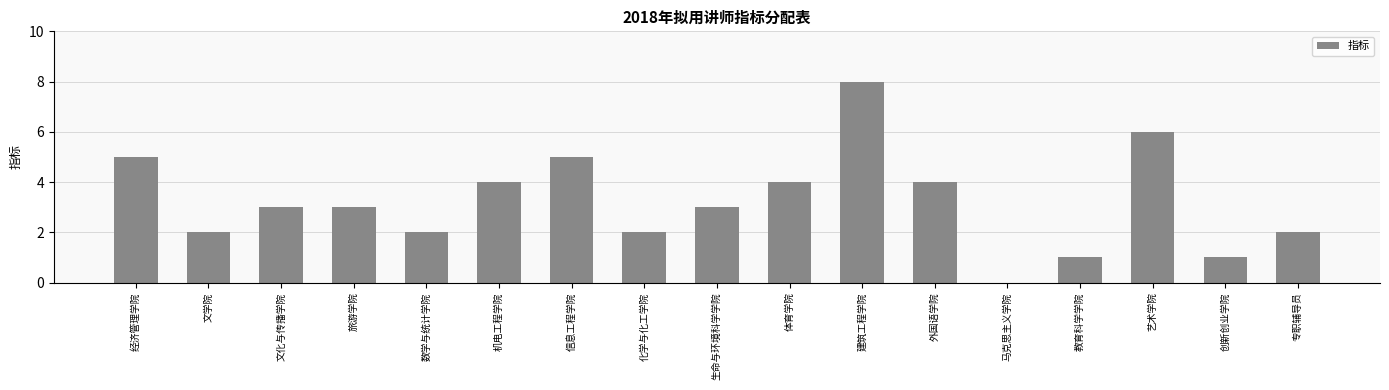

Is it true that the value at 建筑工程学院 is 8?

True